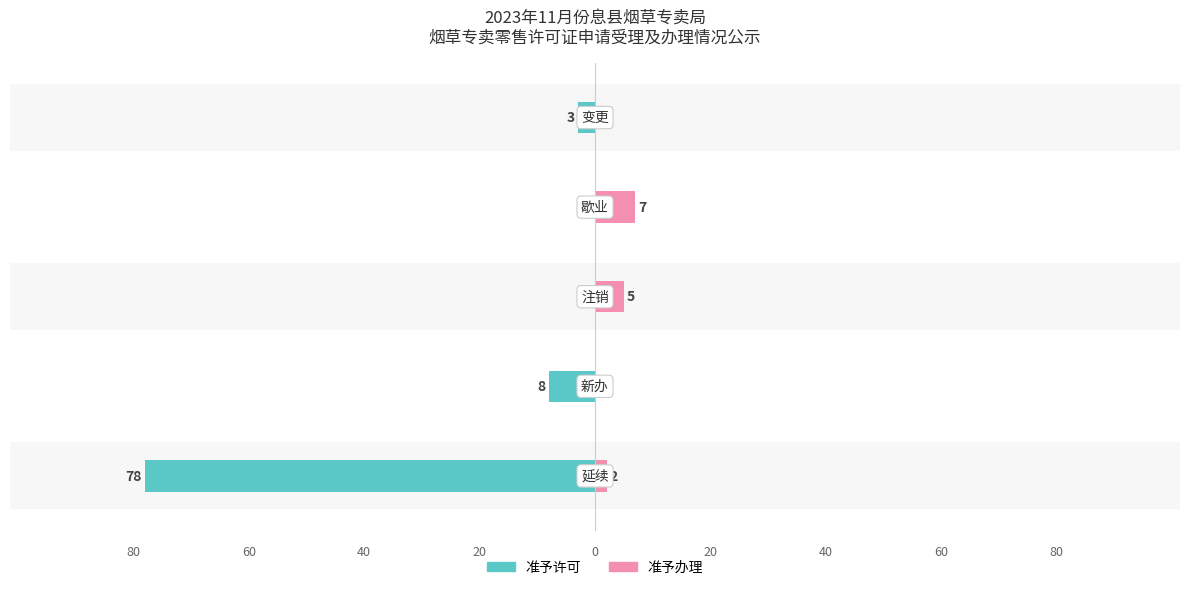

How many values in the 准予许可 series are below -3?

2